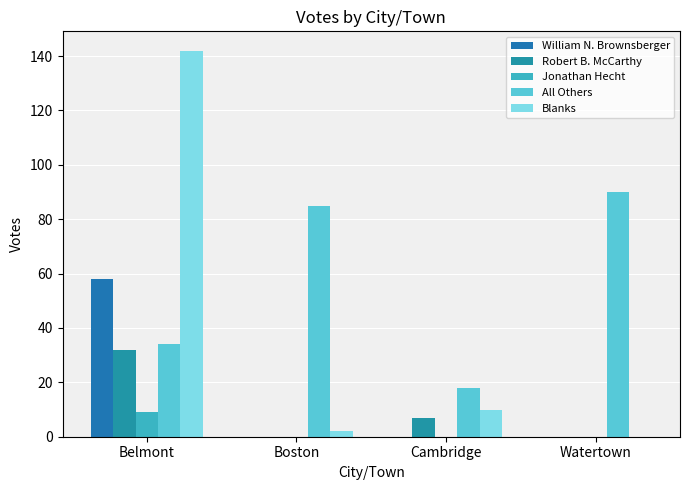

How many categories are shown in the chart?

4